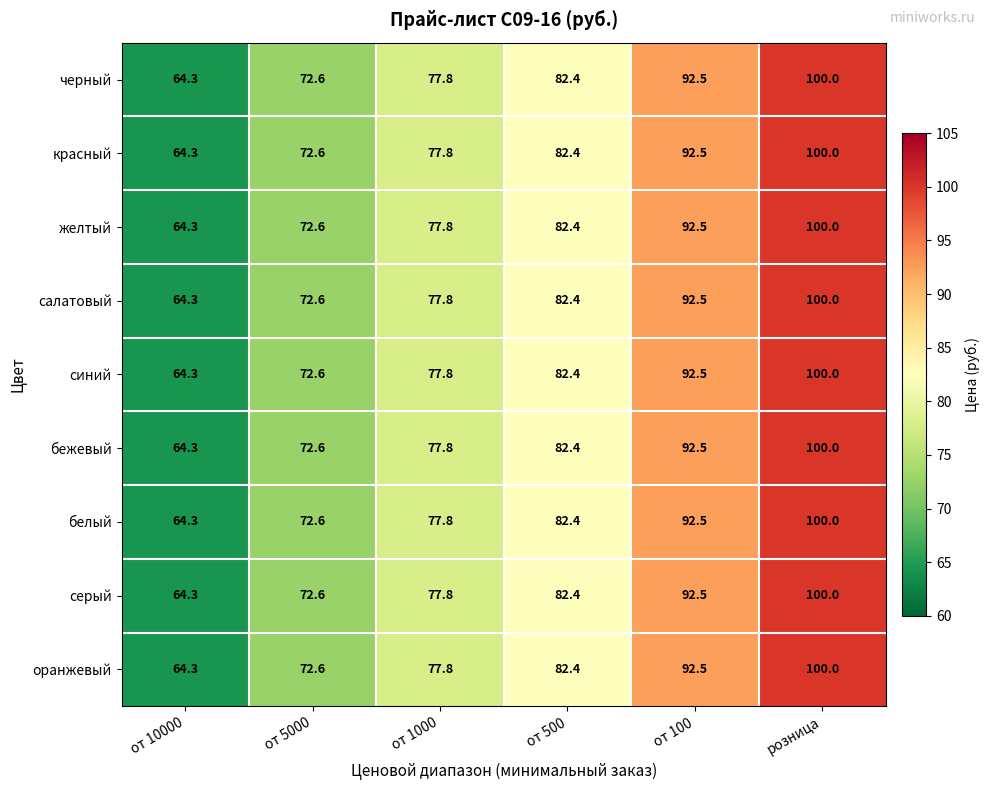

What is the difference between the белый values at розница and от 1000?

22.2